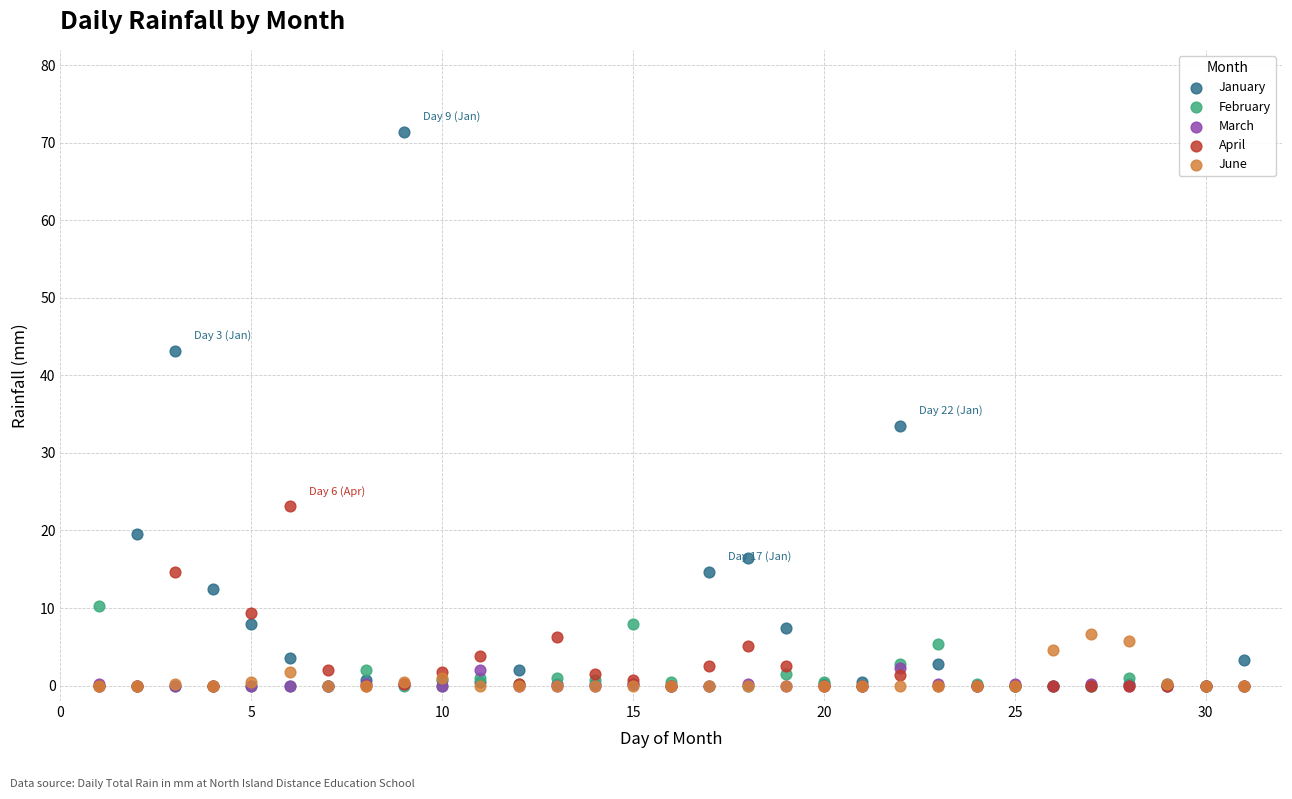

Which series has the largest Y range (max minus min)?

January